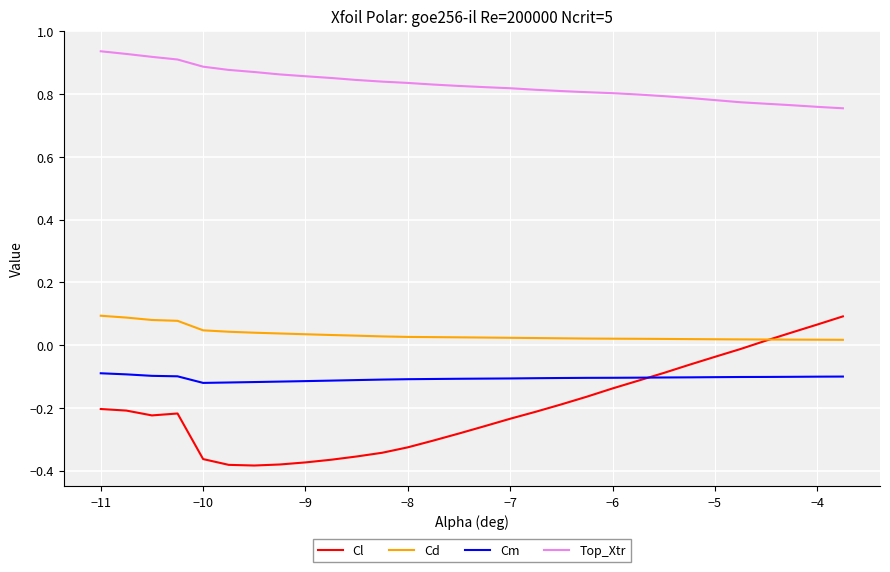

Does the chart display data point markers on the line(s)?

No